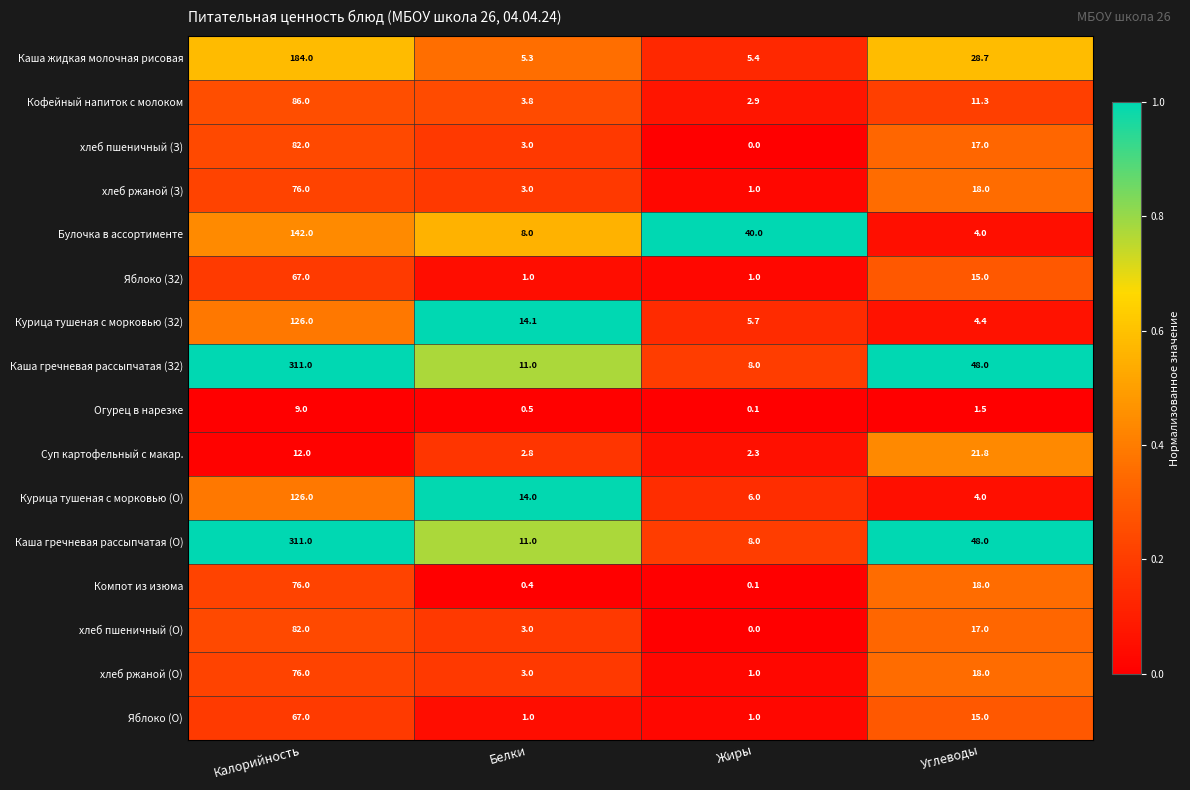

How many categories are shown in the chart?

4